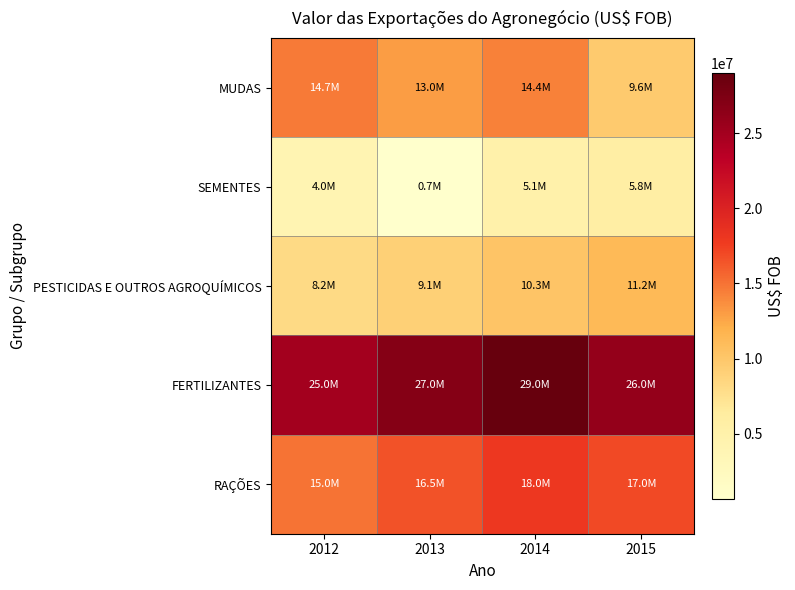

Reading left to right, what are all the values shown in this chart?

MUDAS: 2012=14672327	2013=12984172	2014=14374371	2015=9648516
SEMENTES: 2012=4036046	2013=679399	2014=5100950	2015=5782399
PESTICIDAS E OUTROS AGROQUÍMICOS: 2012=8200000	2013=9100000	2014=10300000	2015=11200000
FERTILIZANTES: 2012=25000000	2013=27000000	2014=29000000	2015=26000000
RAÇÕES: 2012=15000000	2013=16500000	2014=18000000	2015=17000000